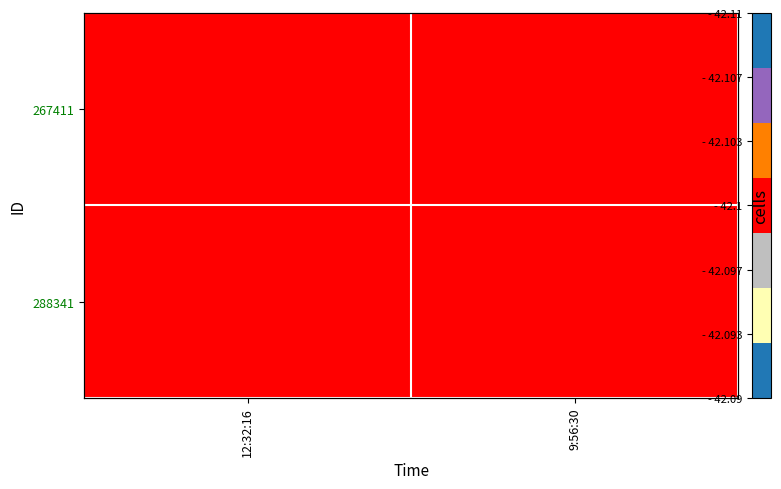

What is the maximum value for 288341?

42.1